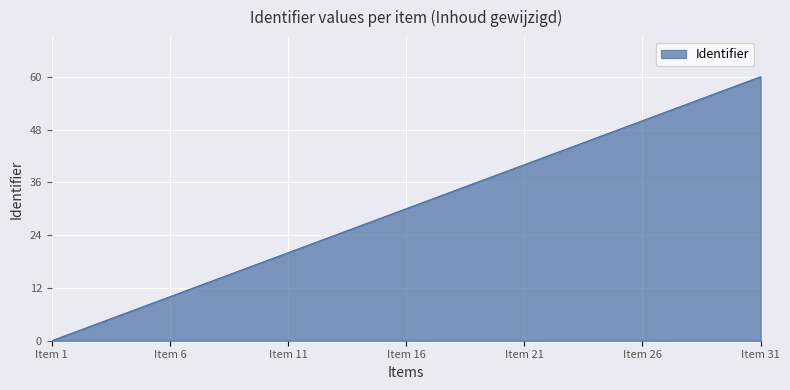

What is the maximum value shown in the chart?

60